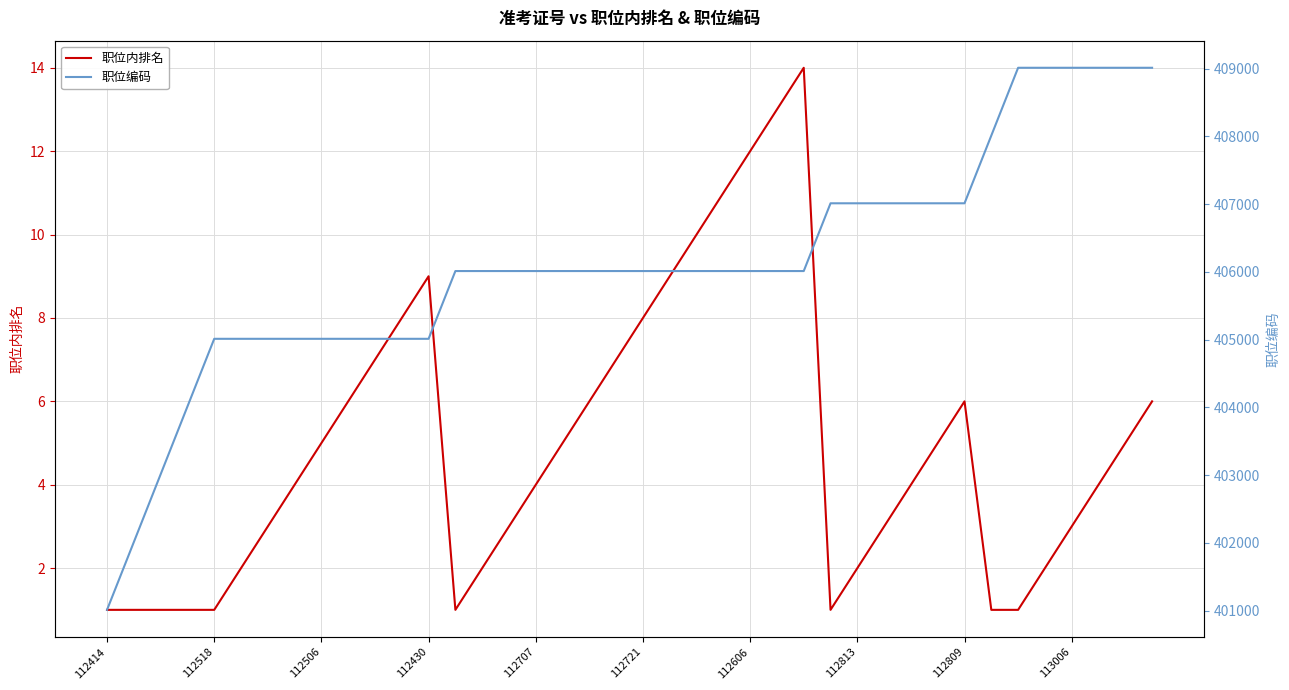

True or false: 职位内排名 and 职位编码 cross at least once.

False